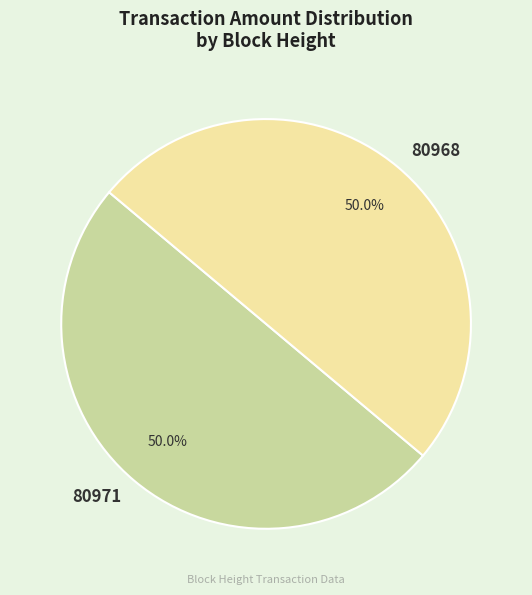

Approximately how many times larger is the value at 80971 compared to 80968?

1.0